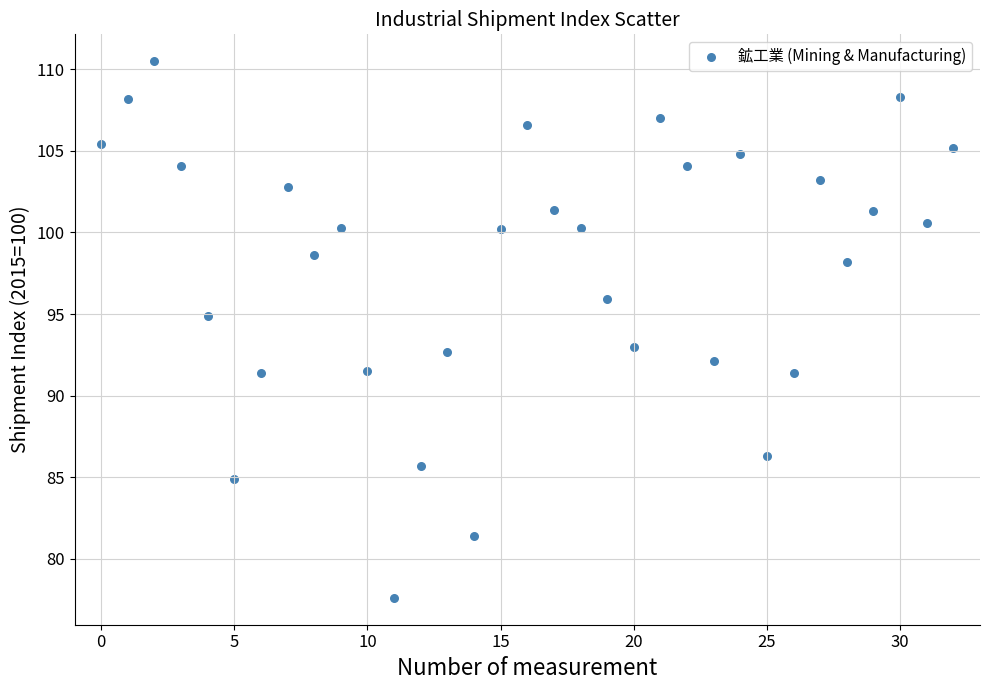

What is the range of Y values (max minus min)?

32.9